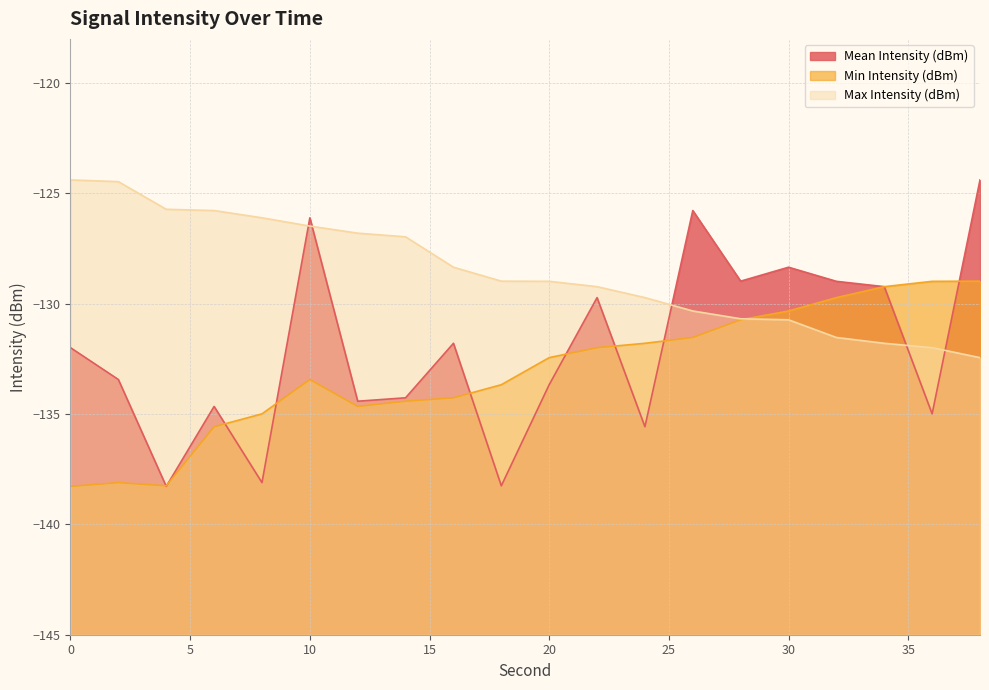

How many intersections are there between Min Intensity (dBm) and Mean Intensity (dBm)?

9